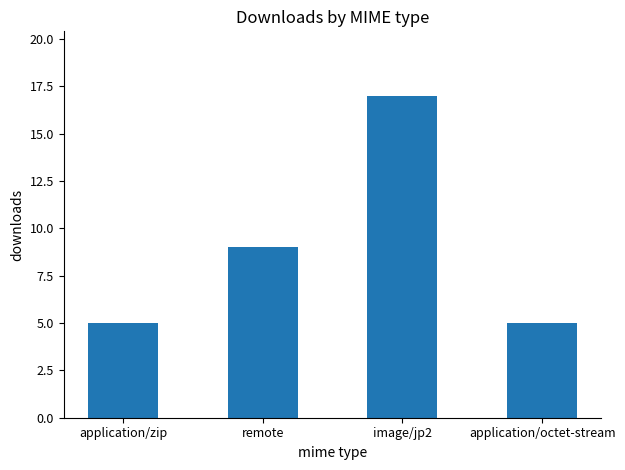

At which label is the value closest to 11?

remote